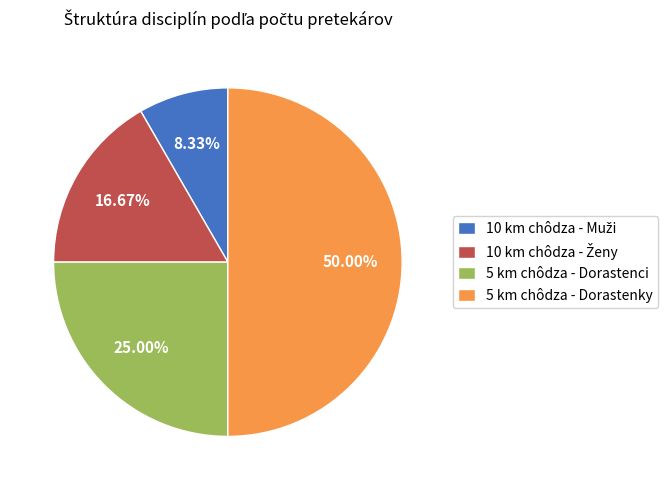

To the nearest percent, what is the difference between the largest and smallest slice percentages?

42%